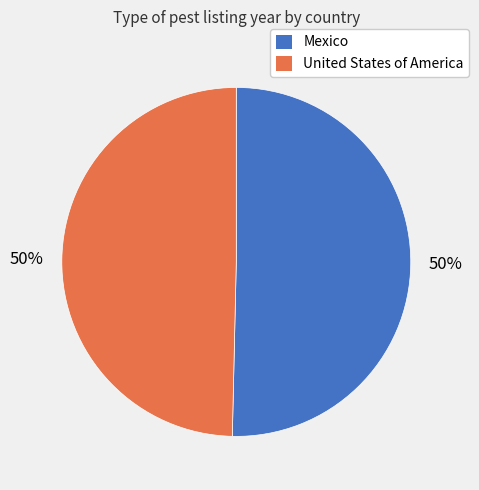

Is it true that Mexico is 64% of the pie?

False